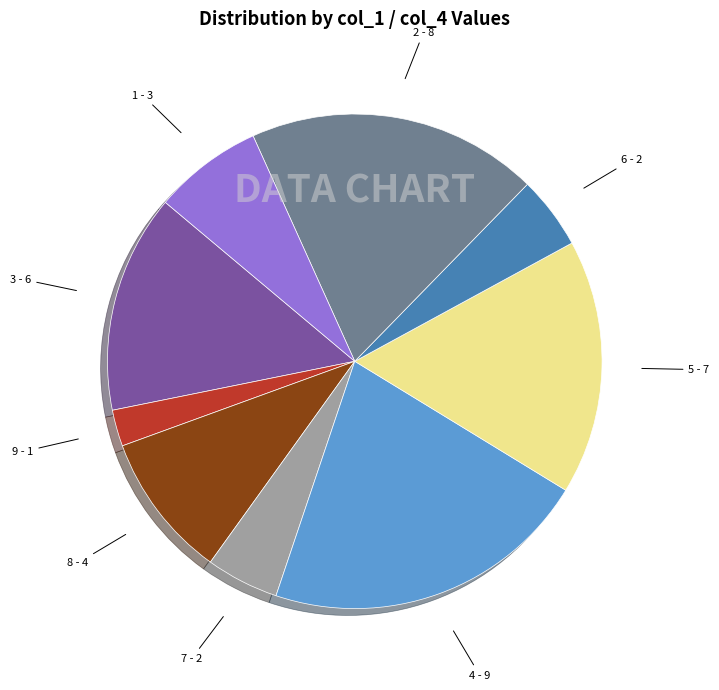

Is the sum of 7 - 2 and 9 - 1 greater than half?

No